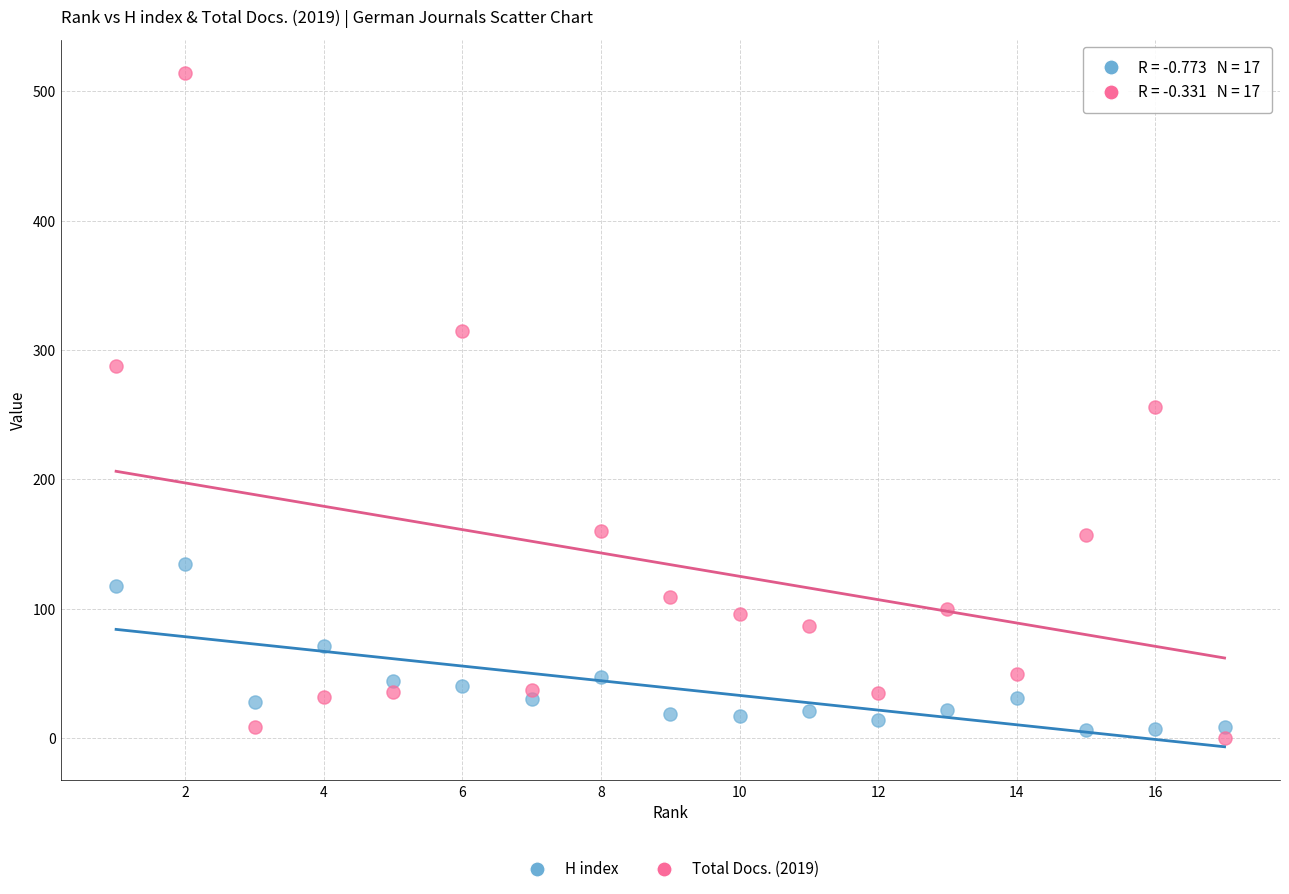

What are all the series names shown in the legend?

H index, Total Docs. (2019)